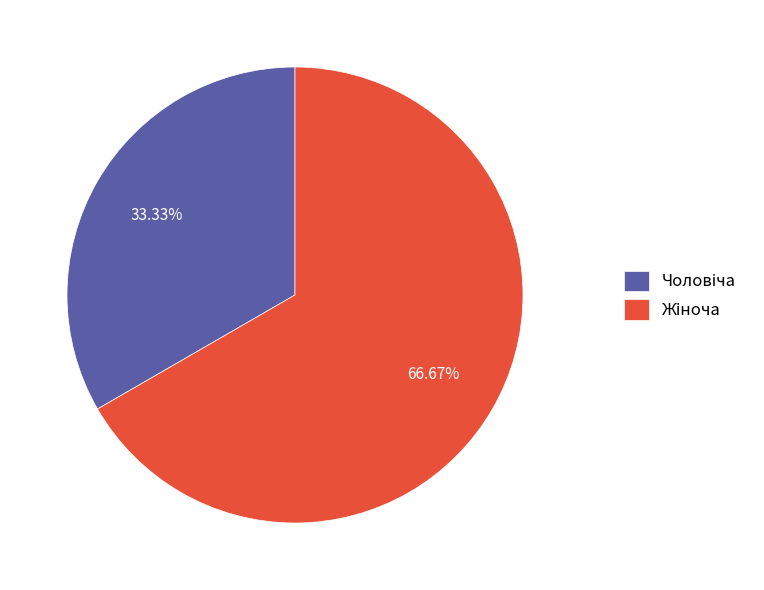

Does any single category account for the majority?

Yes